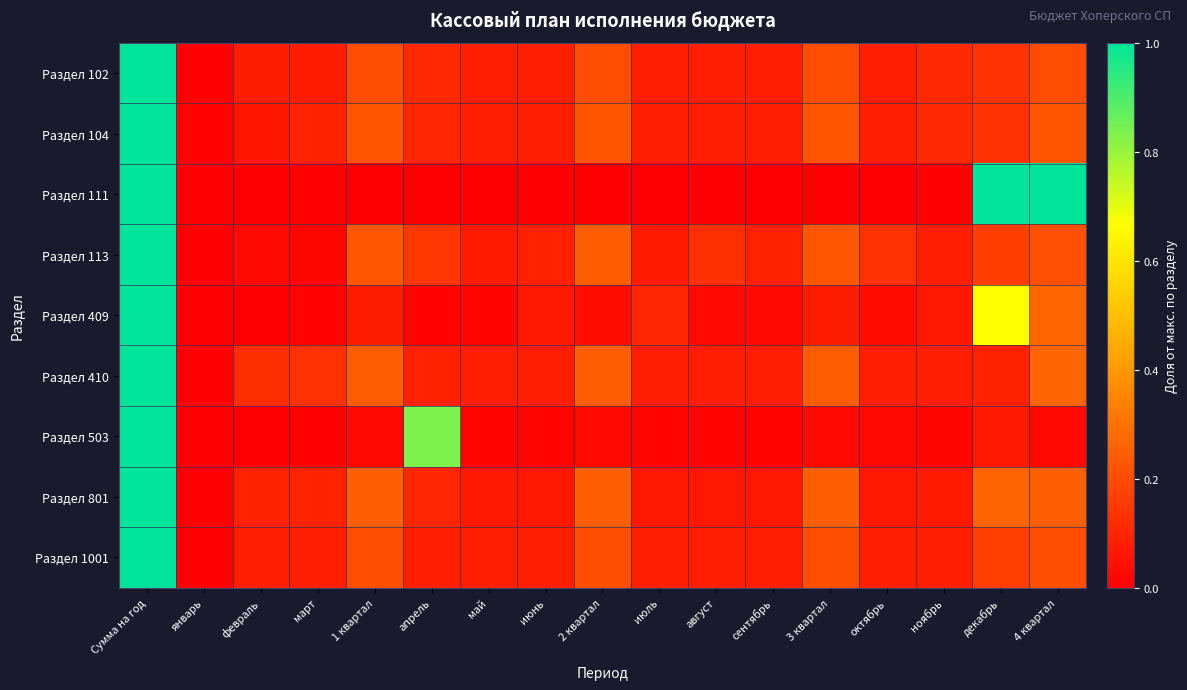

What is the total value across all series at 1 квартал?

1.5